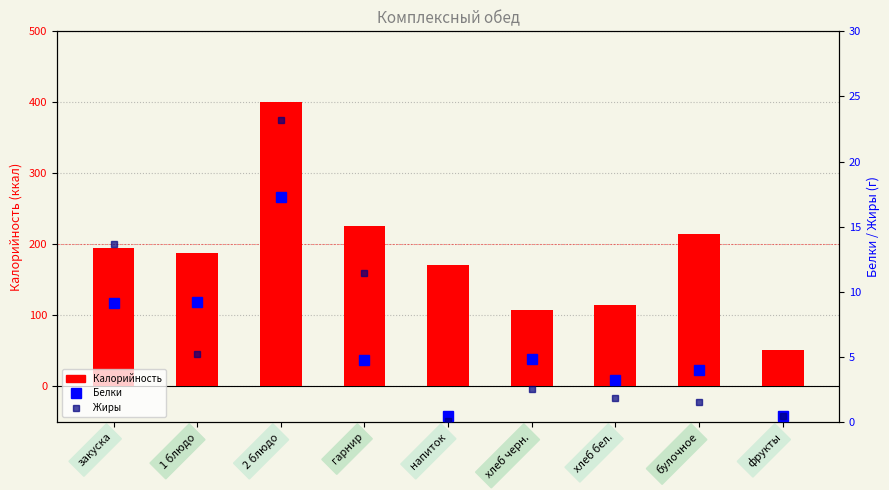

Which series has the largest total across all categories?

Калорийность